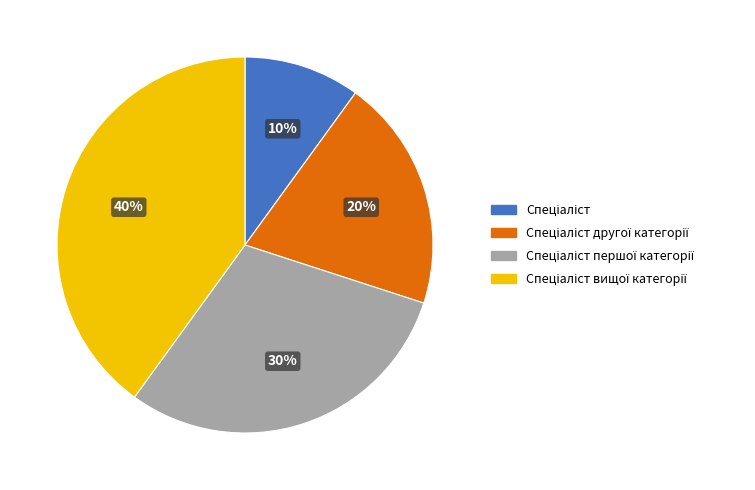

Count the number of slices in the pie.

4